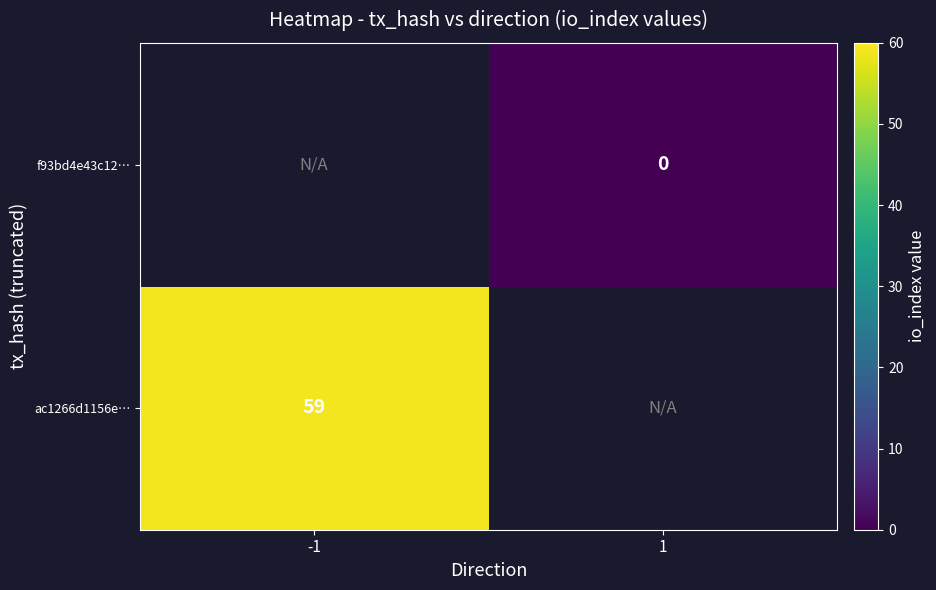

The value of ac1266d1156e… at -1 is 14.4. True or false?

False